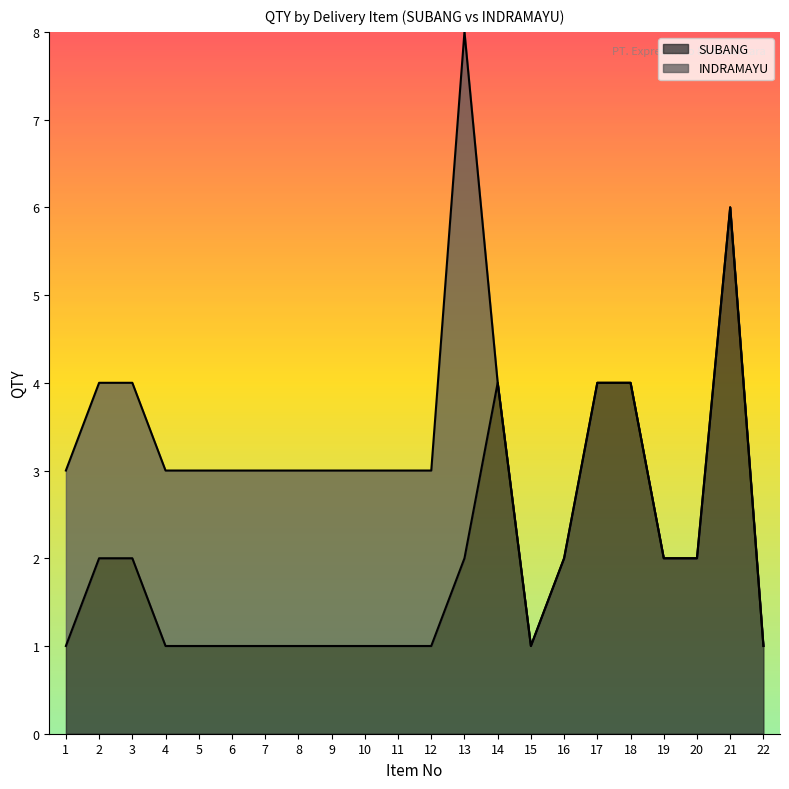

Rank the categories by value from highest to lowest.

21, 14, 17, 18, 2, 3, 13, 16, 19, 20, 1, 4, 5, 6, 7, 8, 9, 10, 11, 12, 15, 22